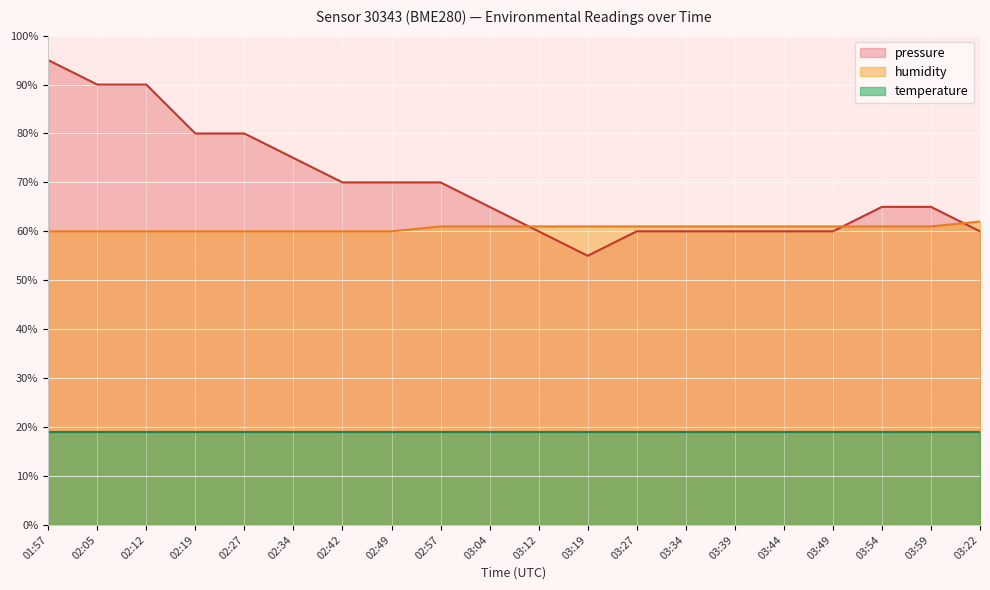

True or false: the data has more than 1 interior local peaks.

False